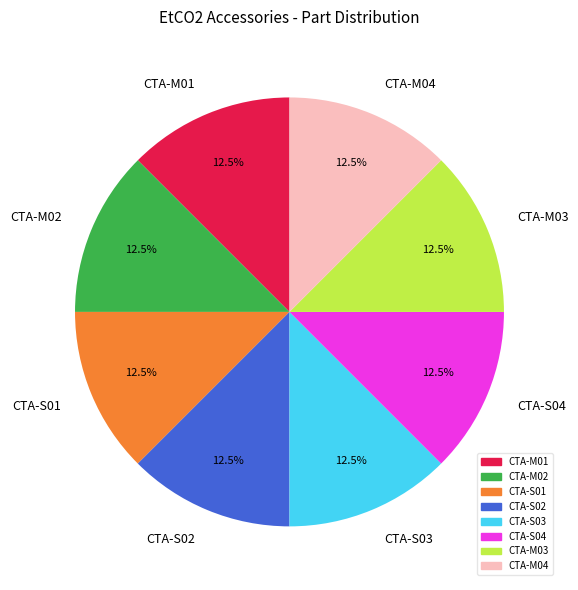

Do CTA-M02 and CTA-S03 together represent more than half of the pie?

No